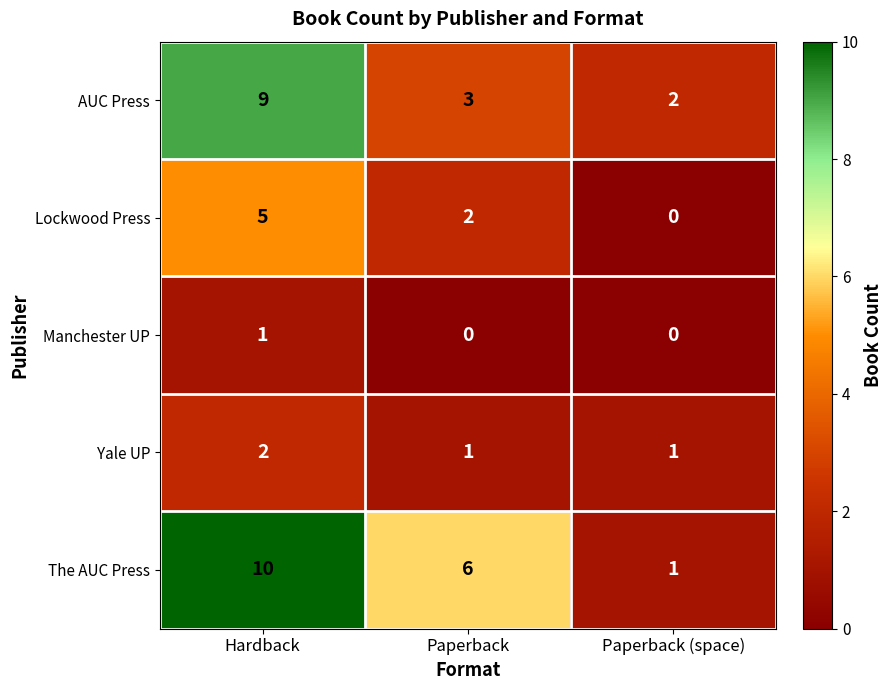

The Yale UP series shows 1 at Paperback (space). True or false?

True